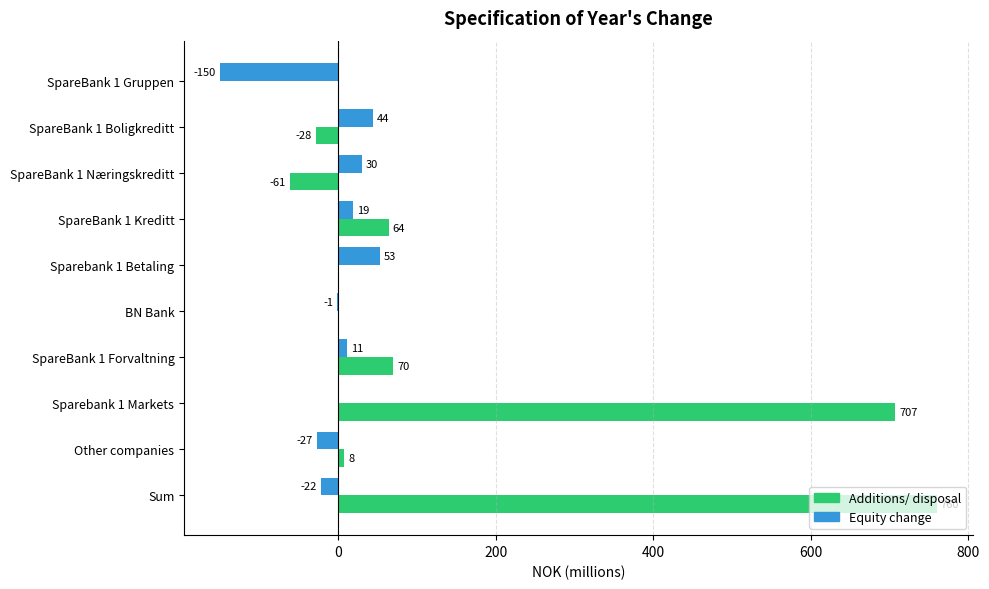

True or false: Equity change has a value of 30 at SpareBank 1 Næringskreditt.

True